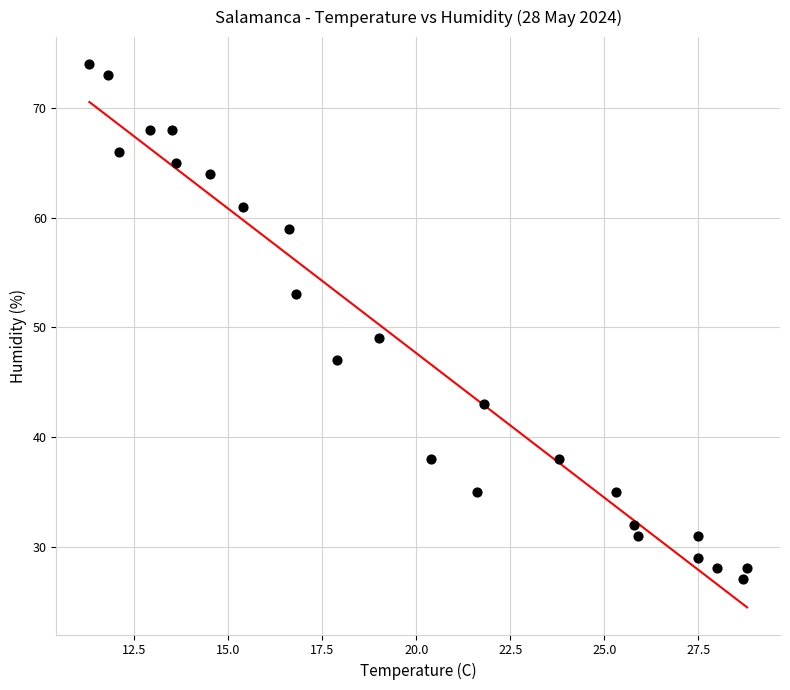

What is the range of Y values (max minus min)?

47